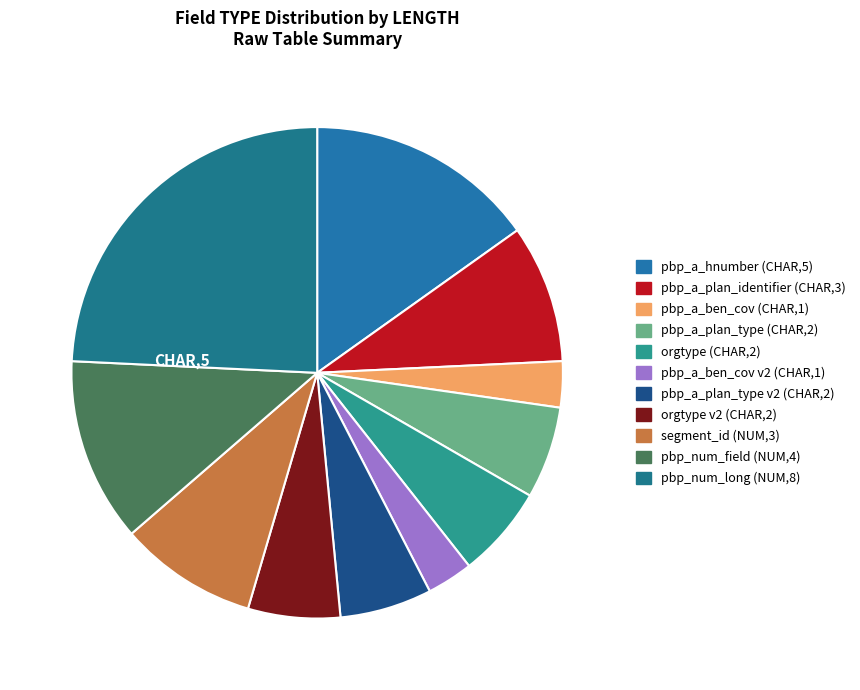

How many slices are in this pie chart?

11